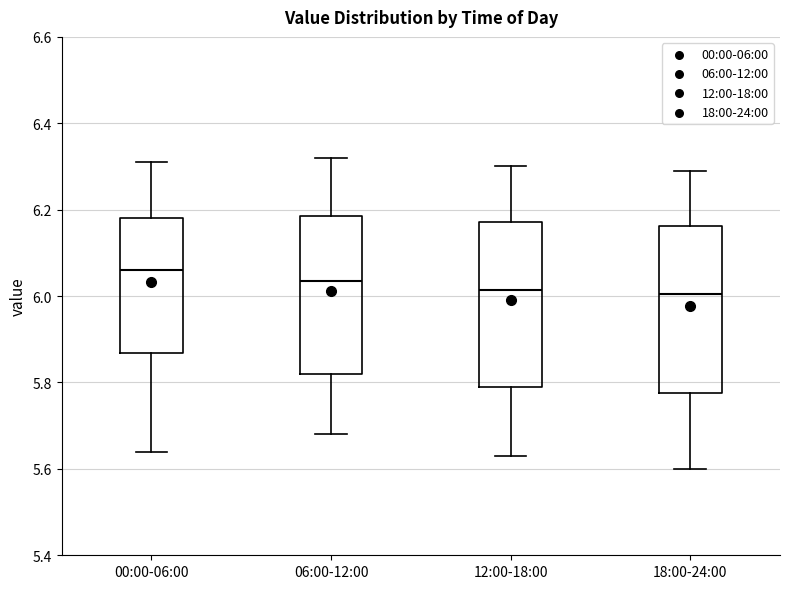

Where is the upper edge of the box for 00:00-06:00 on the y-axis? The values are not printed on the chart, so give them approximately, as read against the axis.

6.18